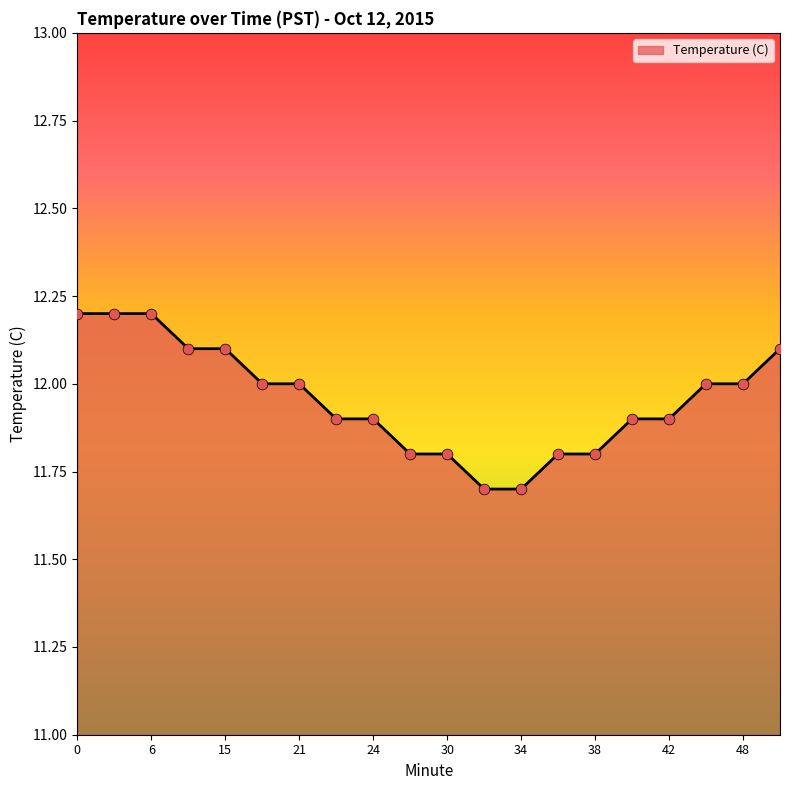

What is the maximum value shown in the chart?

12.2